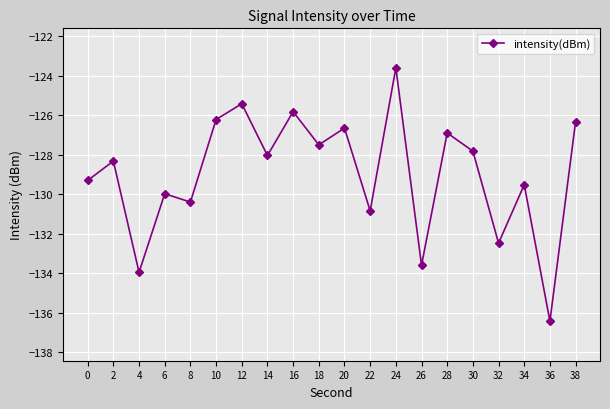

What is the difference between the values at 10 and 20?

0.4